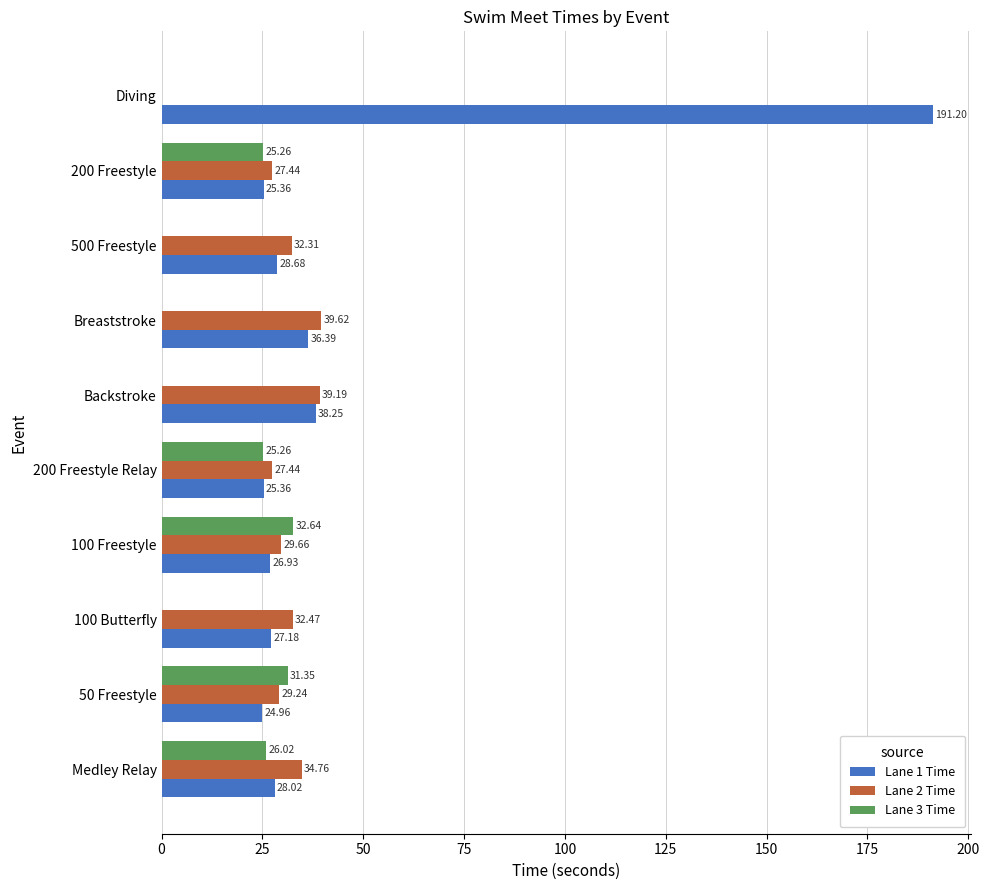

At which category is the sum across all series the highest?

Diving